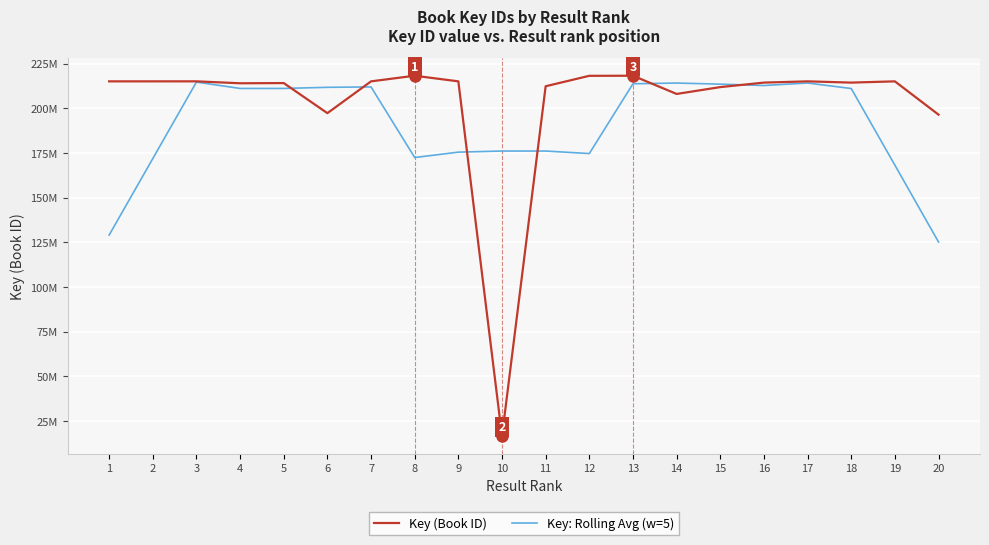

Between 6 and 9, which series saw the biggest shift?

Key: Rolling Avg (w=5)